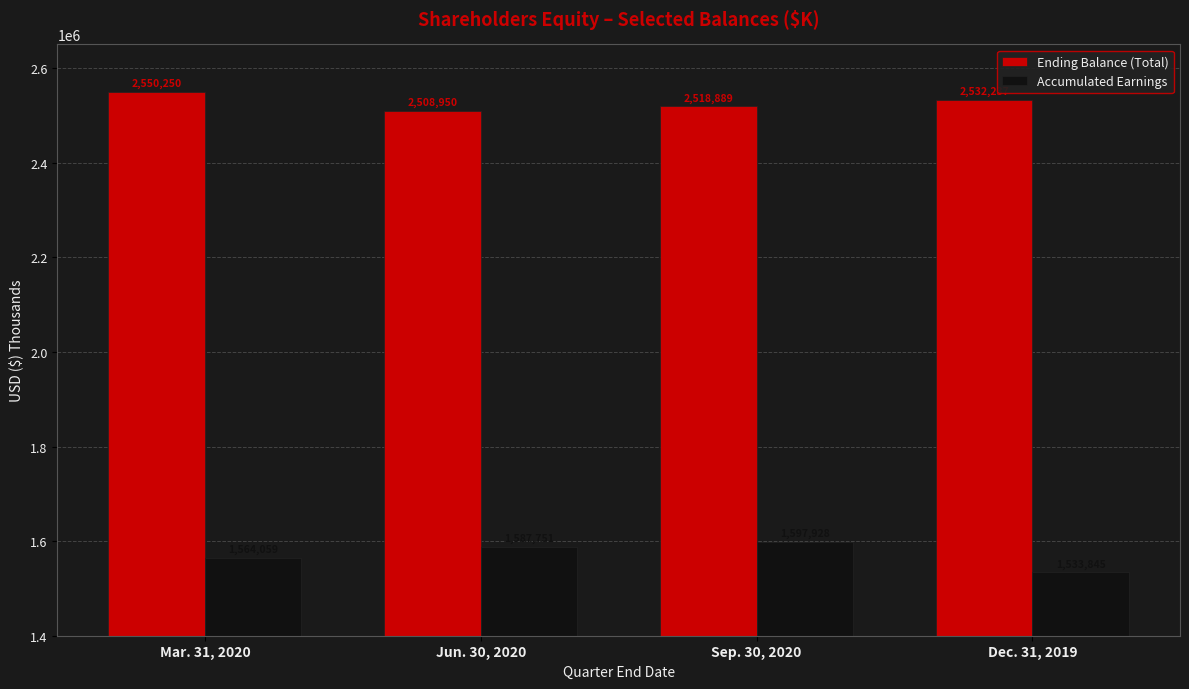

Is it true that Accumulated Earnings equals 2343987 at Dec. 31, 2019?

False